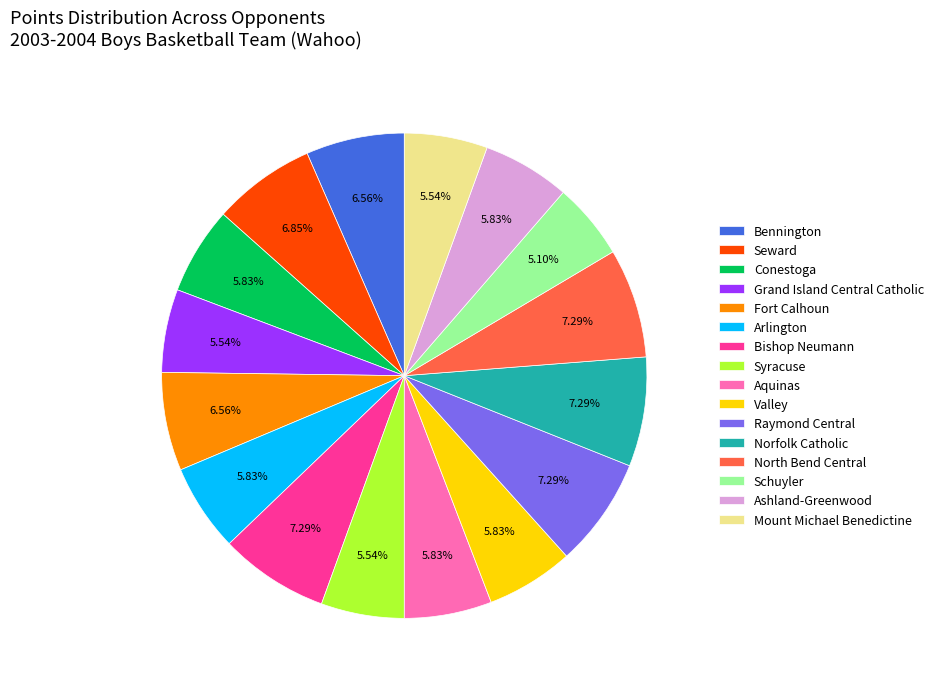

Is there a majority slice in this chart?

No